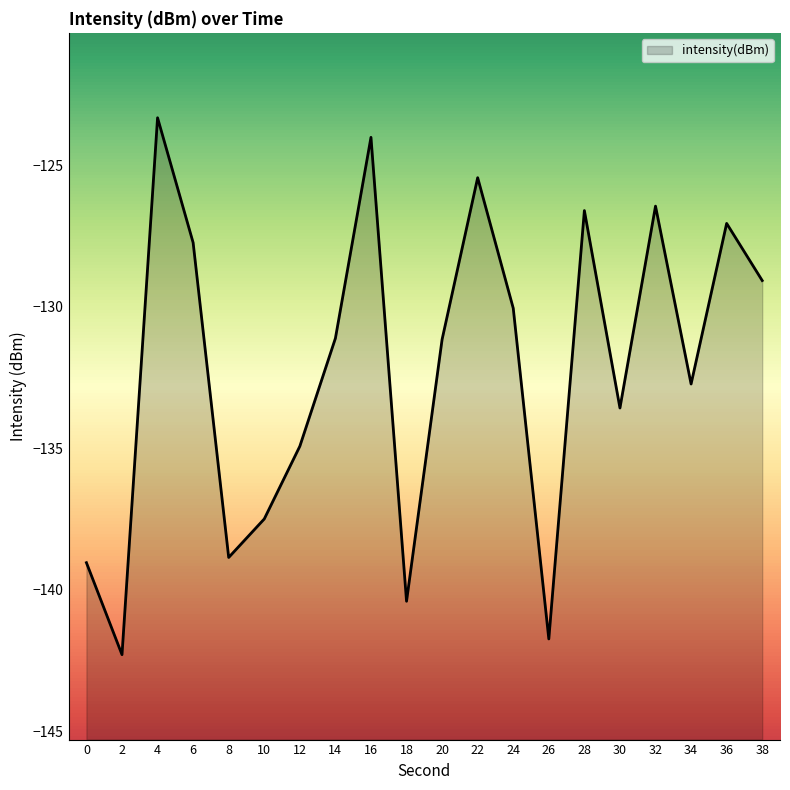

Reading left to right, transcribe all the data shown in this chart.

-139.0	-142.3	-123.3	-127.7	-138.9	-137.5	-134.9	-131.1	-124.0	-140.4	-131.2	-125.4	-130.1	-141.7	-126.6	-133.6	-126.5	-132.7	-127.1	-129.1